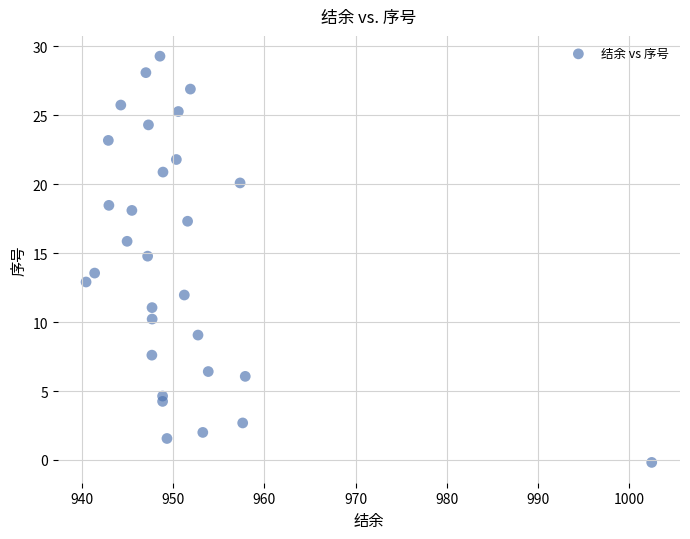

What Y value in the scatter plot is closest to 14?

13.6